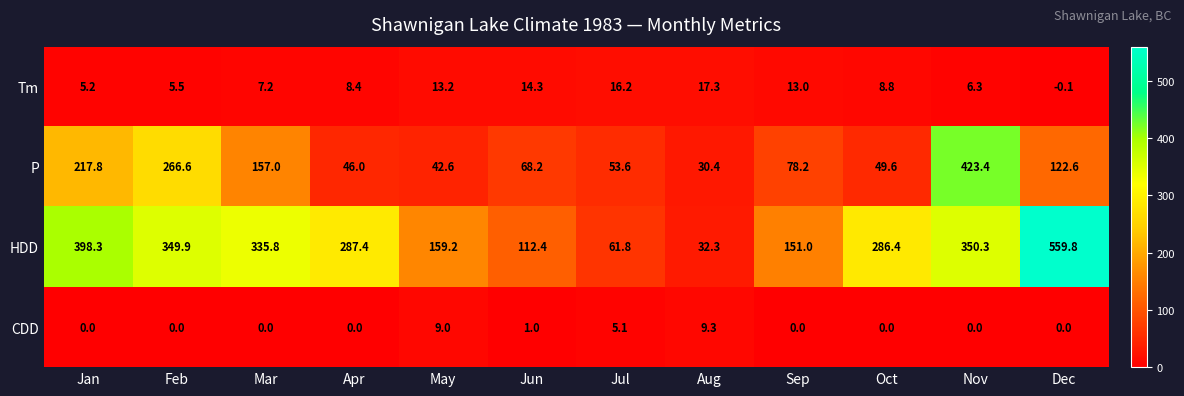

What is the sum of all Tm values?

115.3